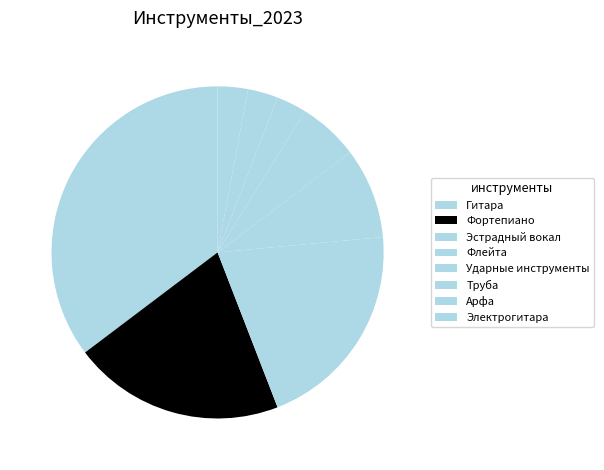

Count the number of slices in the pie.

8